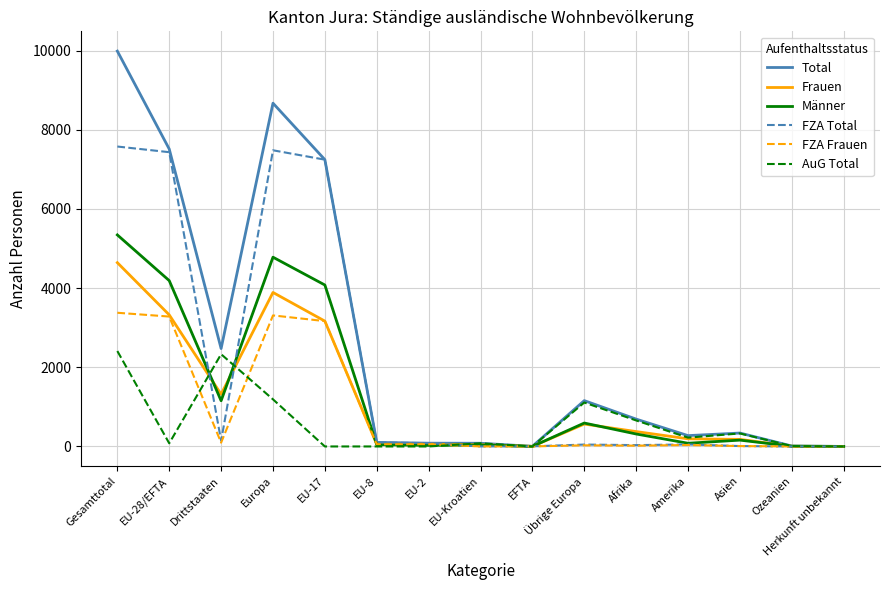

At which category is the sum across all series the highest?

Gesamttotal